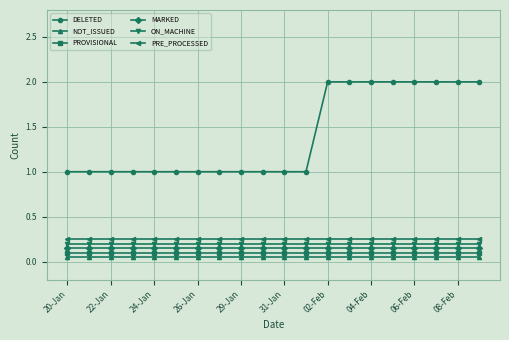

What is the difference between the maximum and second lowest values in the DELETED series?

1.0